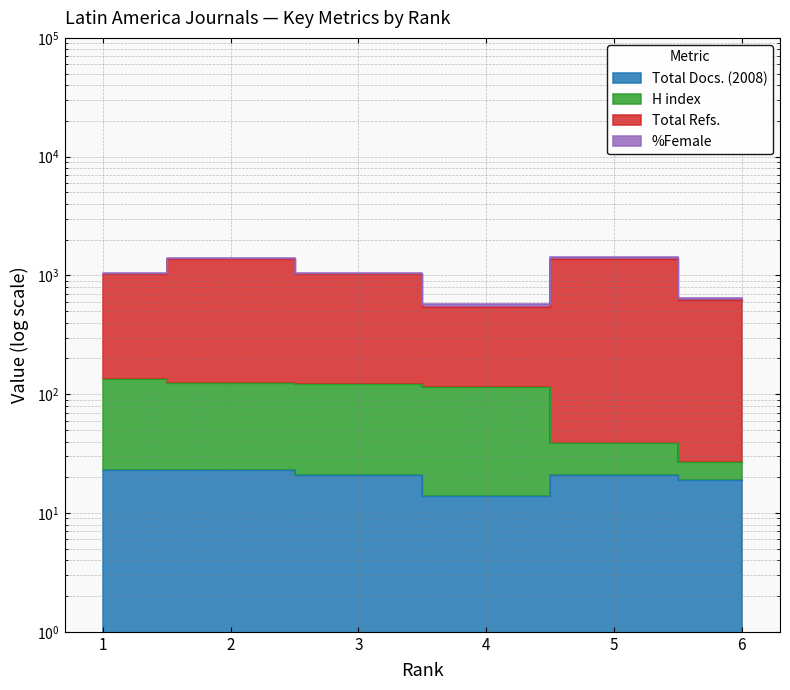

The value of H index at 5 is 39.0. True or false?

True